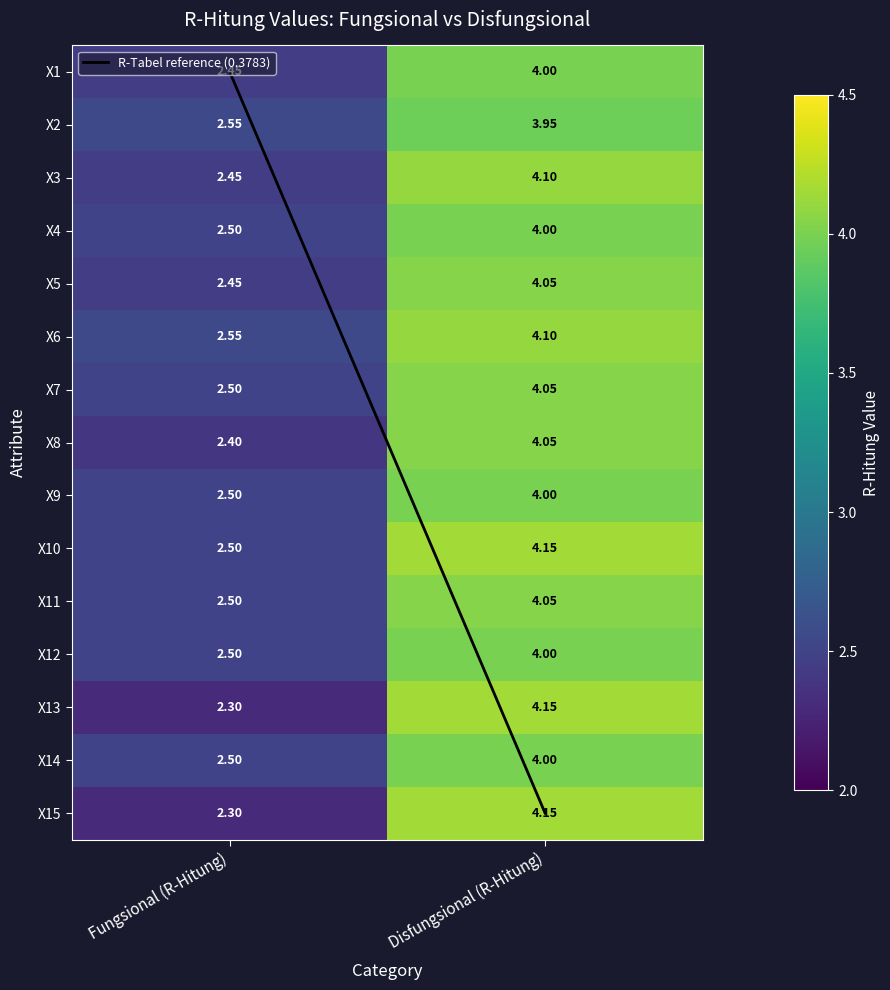

Which category has the highest value across all series?

Disfungsional (R-Hitung)